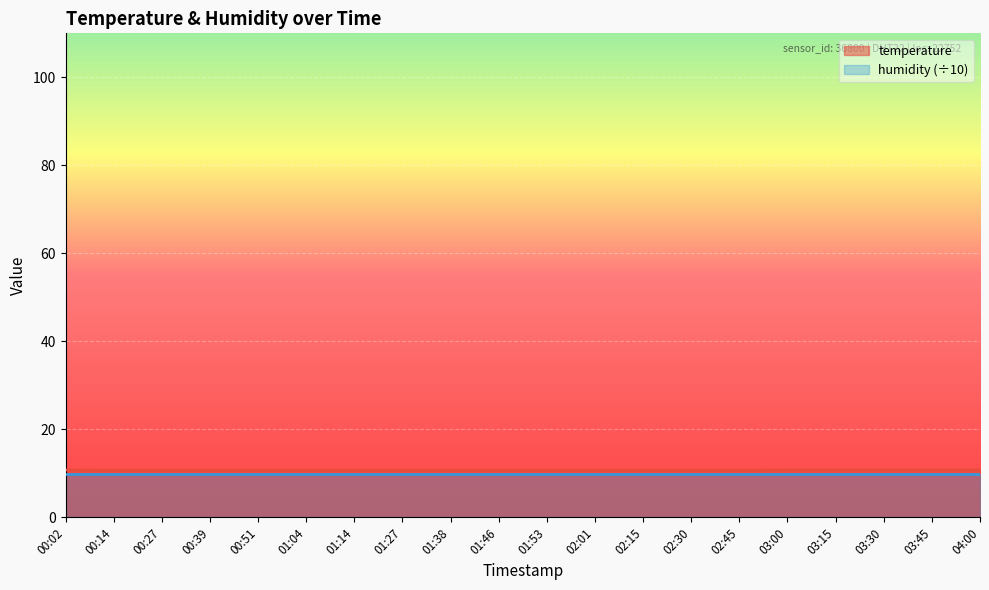

Which has a higher value, 01:27 or 02:45?

01:27